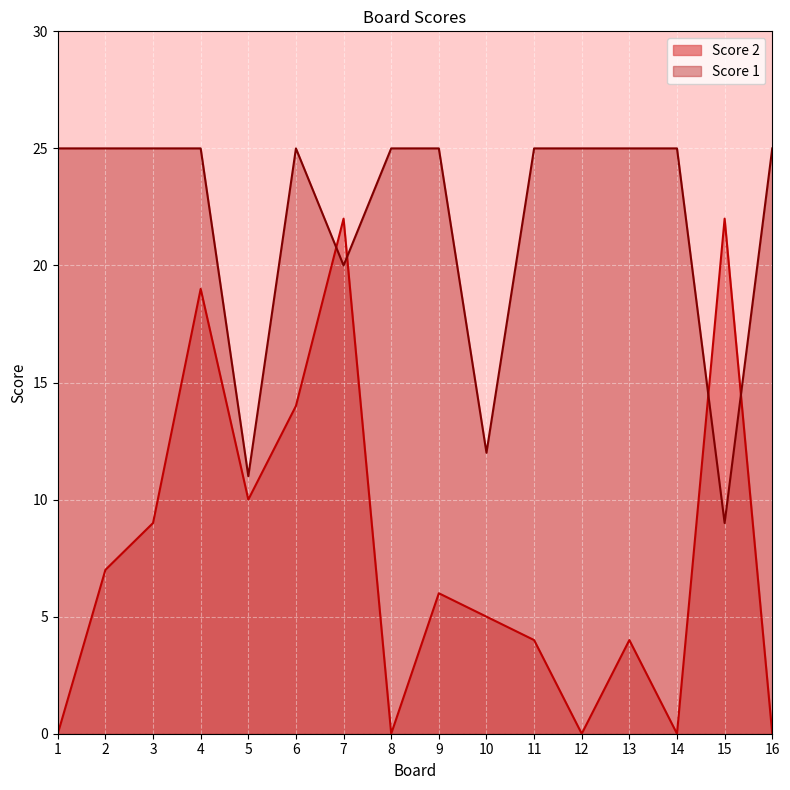

At which label is Score 2 closest to 11?

5